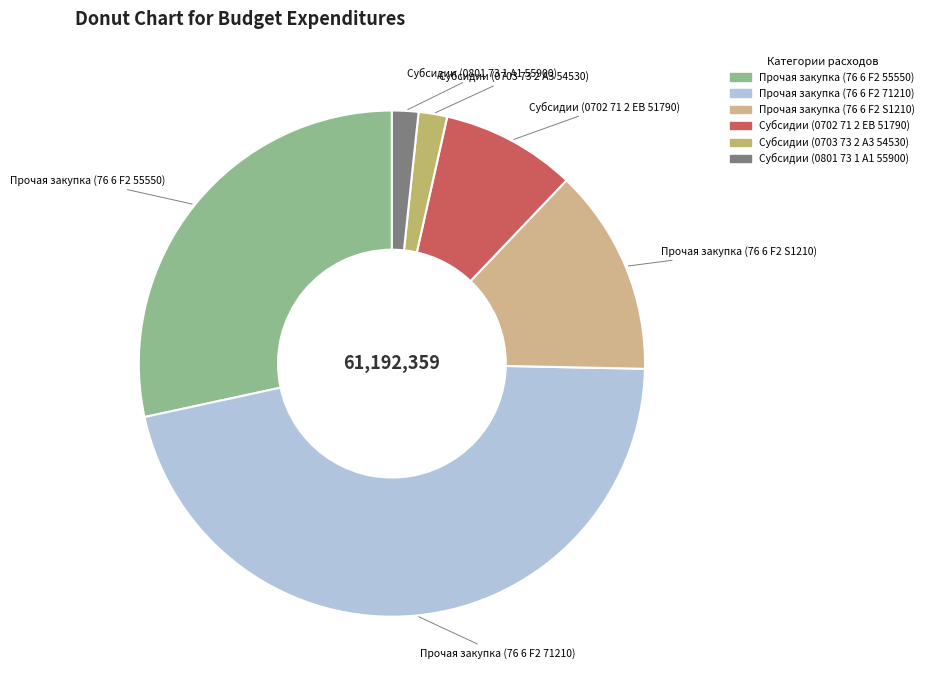

The Субсидии (0801 73 1 A1 55900) slice represents 2% of the pie. True or false?

True